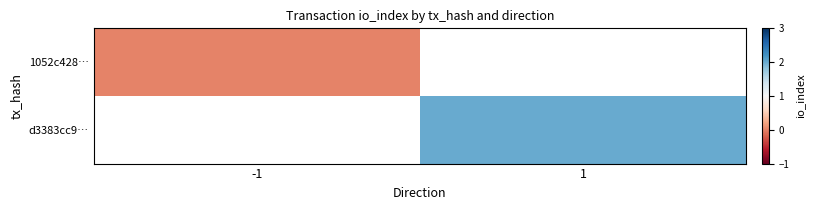

List the series in order of their peak value, lowest first.

1052c428…, d3383cc9…